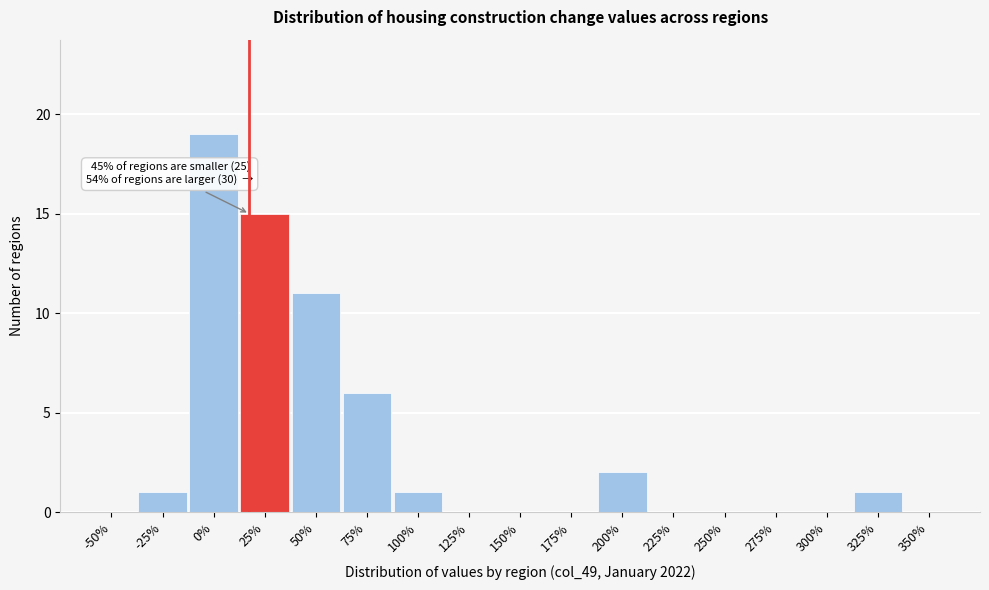

Reading left to right, extract all data points from this chart.

-50%=0	-25%=1	0%=19	25%=15	50%=11	75%=6	100%=1	125%=0	150%=0	175%=0	200%=2	225%=0	250%=0	275%=0	300%=0	325%=1	350%=0